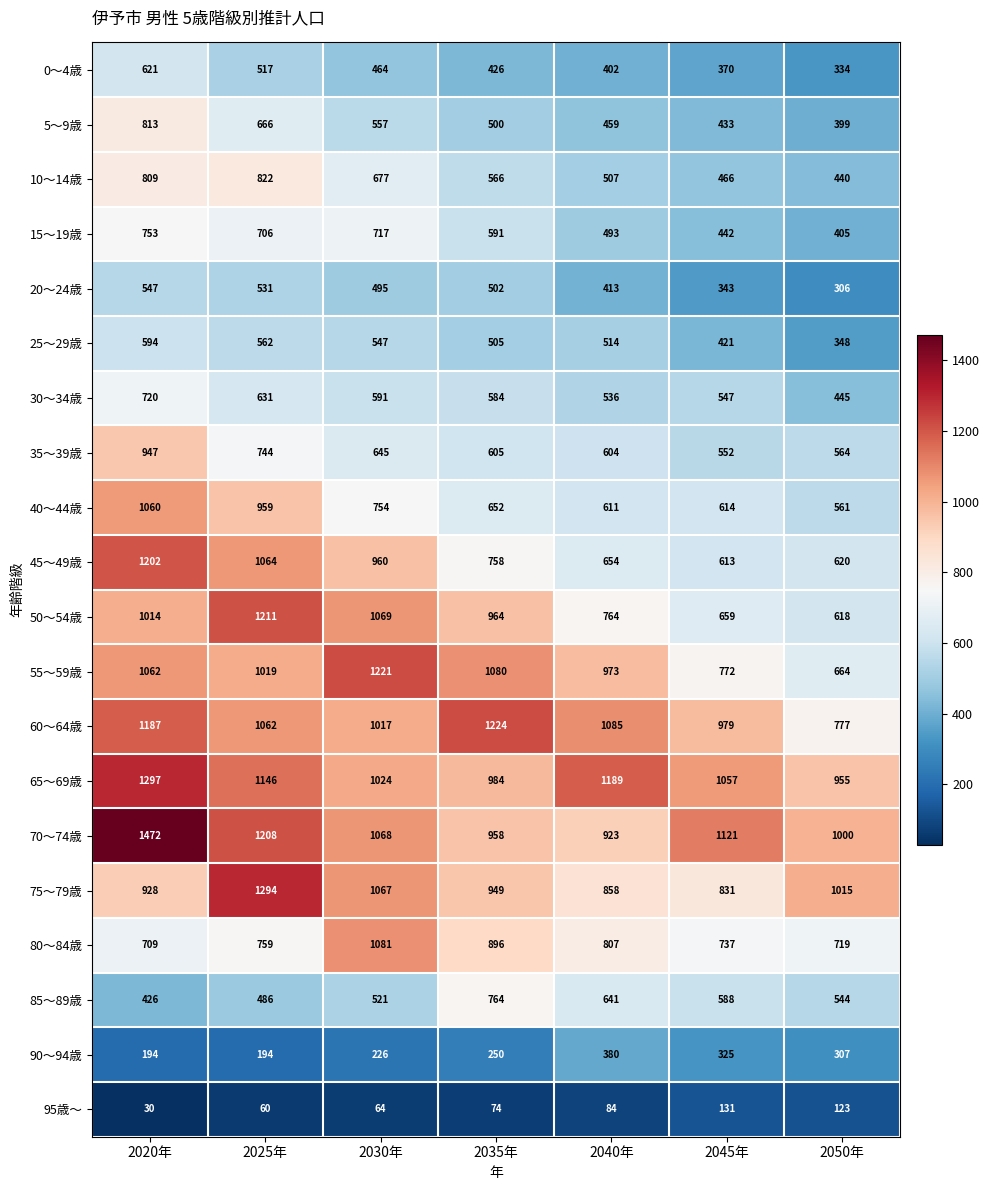

Is it true that 70～74歳 equals 254 at 2040年?

False